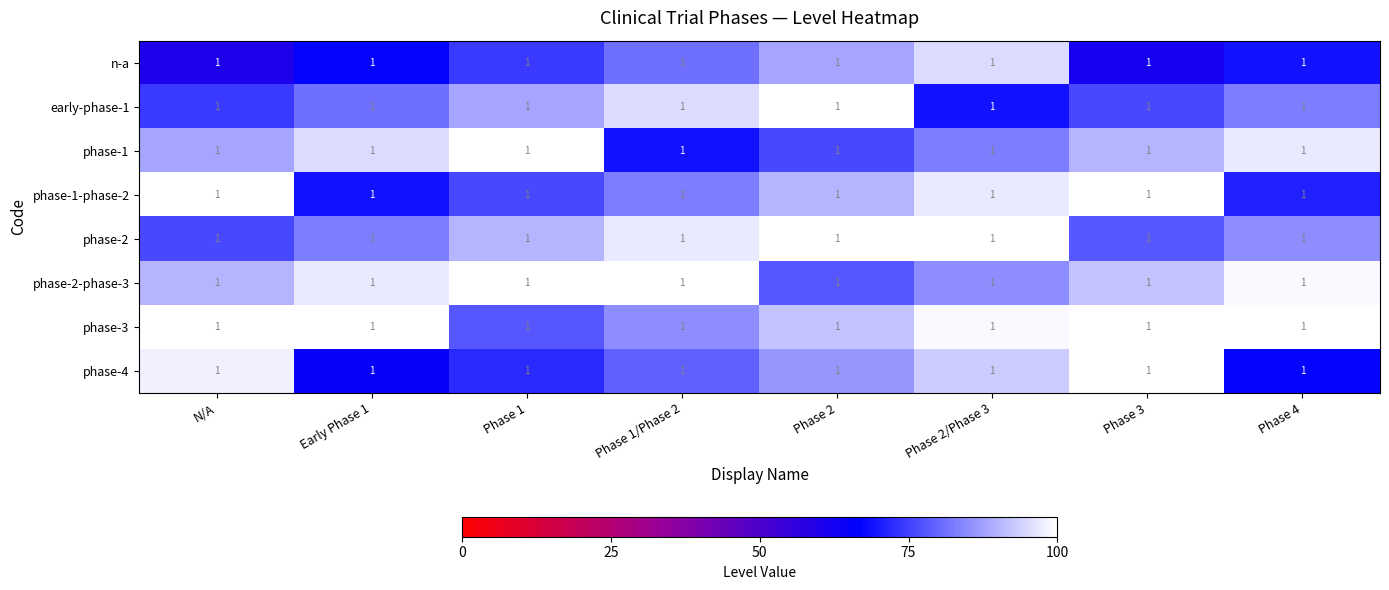

The value of phase-2 at Phase 1 is 132. True or false?

False